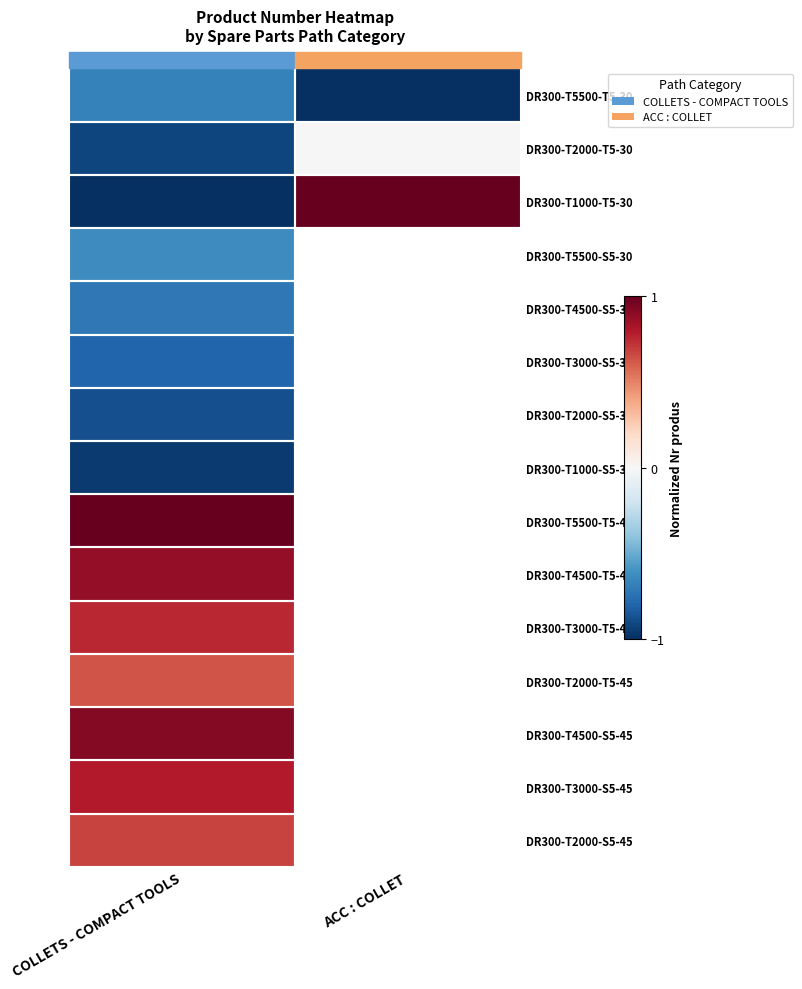

List the labels in order of DR300-T2000-T5-30 value, largest first.

ACC : COLLET, COLLETS - COMPACT TOOLS